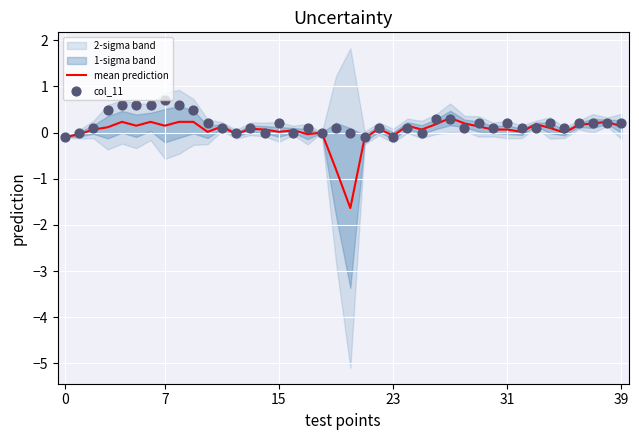

At how many categories does at least one series exceed 0?

33